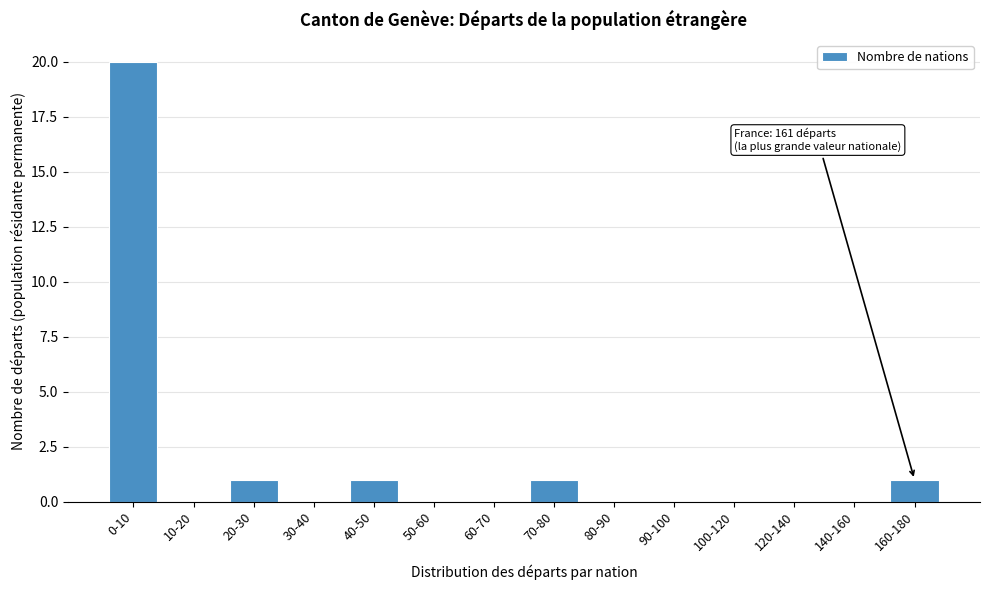

Reading right to left, transcribe all the data shown in this chart.

160-180=1	140-160=0	120-140=0	100-120=0	90-100=0	80-90=0	70-80=1	60-70=0	50-60=0	40-50=1	30-40=0	20-30=1	10-20=0	0-10=20